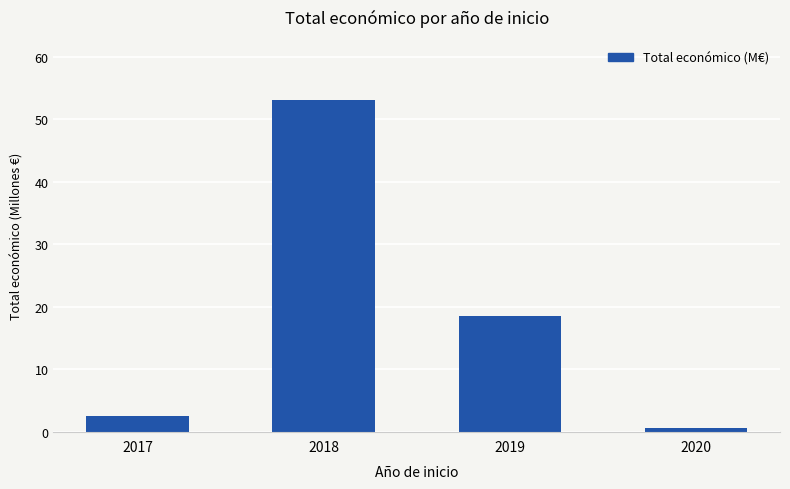

What is the value of the 4th bar from the left?

0.6